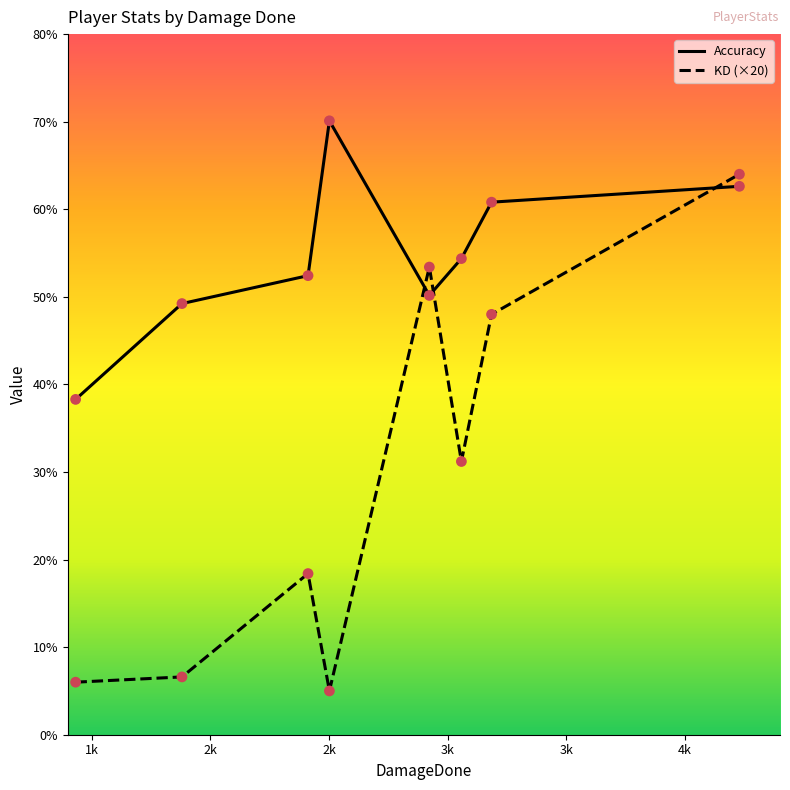

Which series has the widest spread of values?

KD (×20)